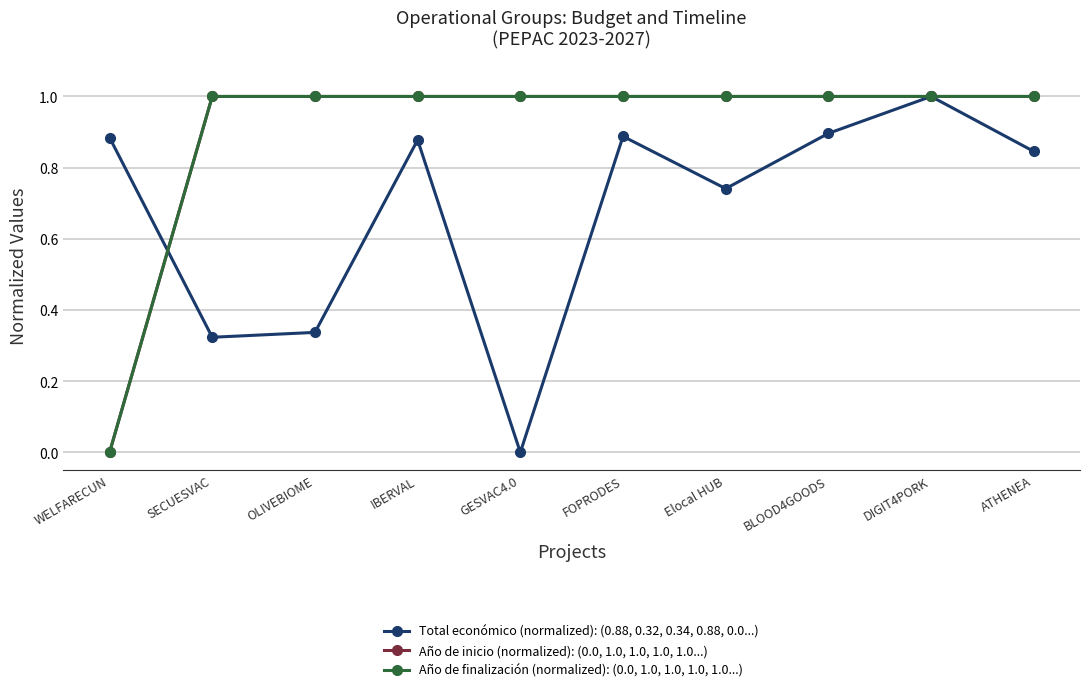

The Total económico (normalized): (0.88, 0.32, 0.34, 0.88, 0.0...) series shows 0.9 at WELFARECUN. True or false?

True